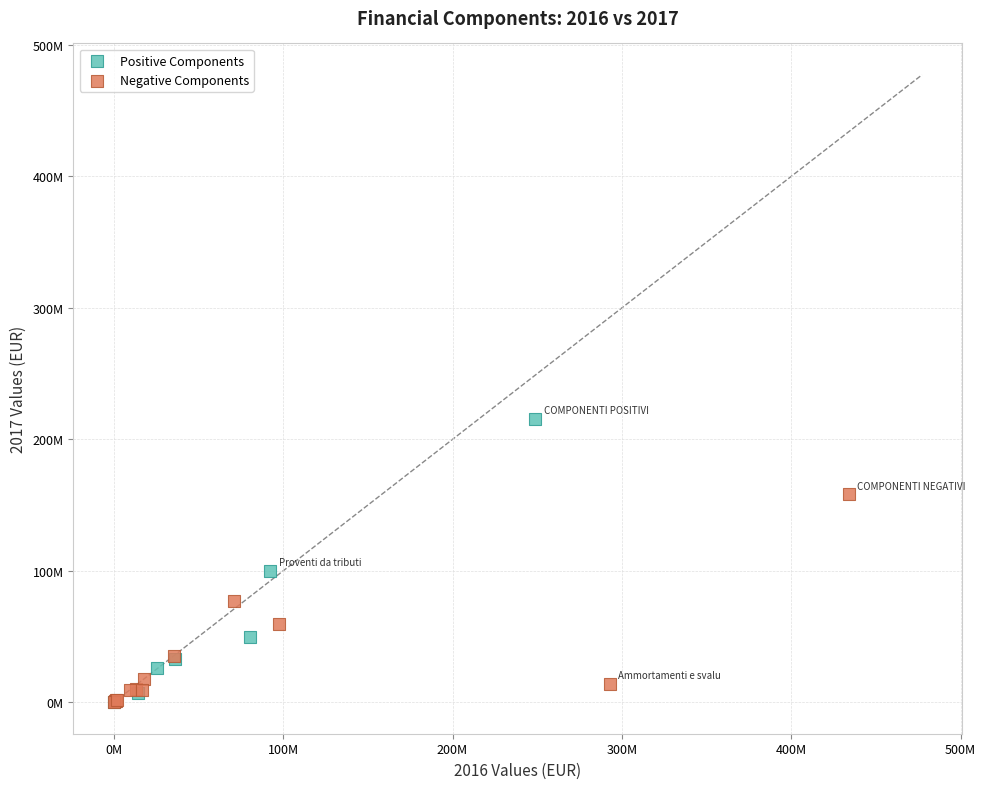

What are all the series names shown in the legend?

Positive Components, Negative Components